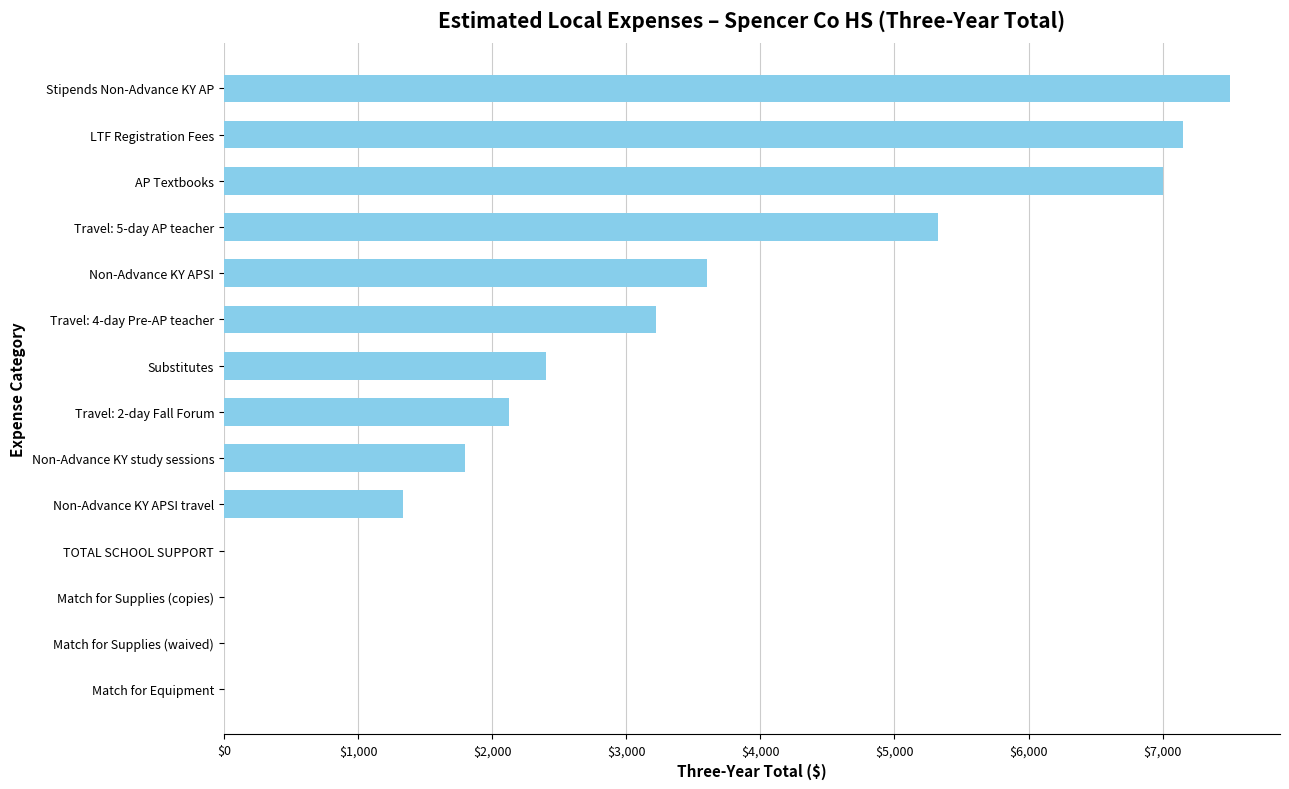

Between Non-Advance KY APSI and Match for Equipment, which is larger?

Non-Advance KY APSI